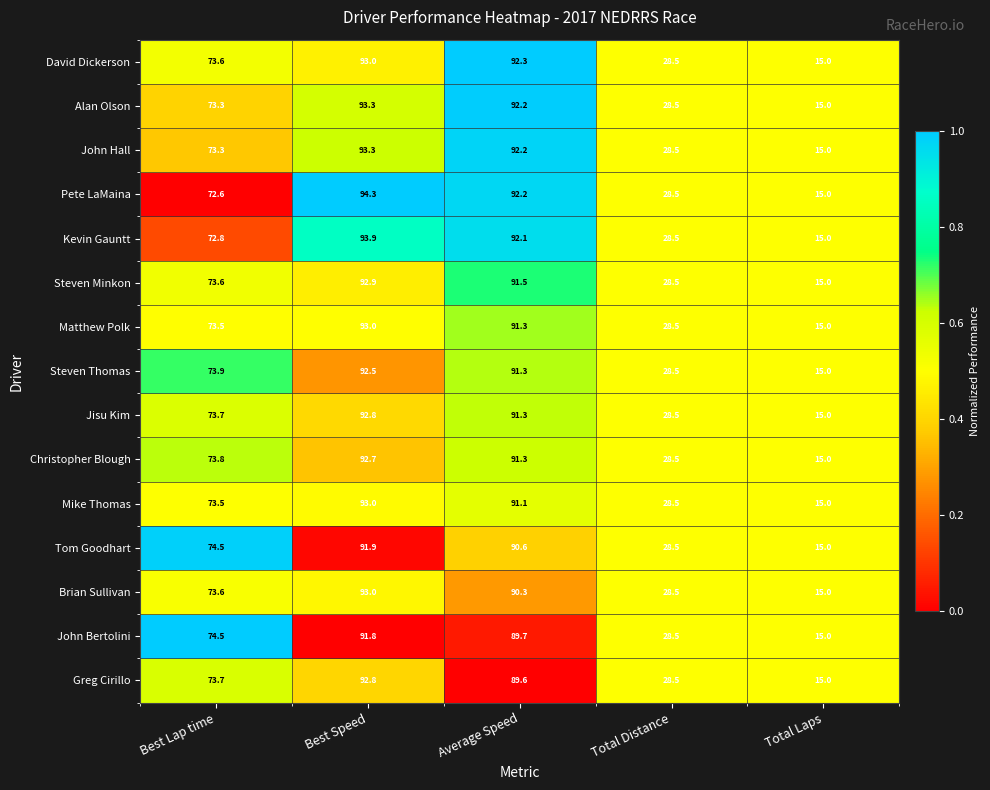

The value of Pete LaMaina at Average Speed is 24.1. True or false?

False